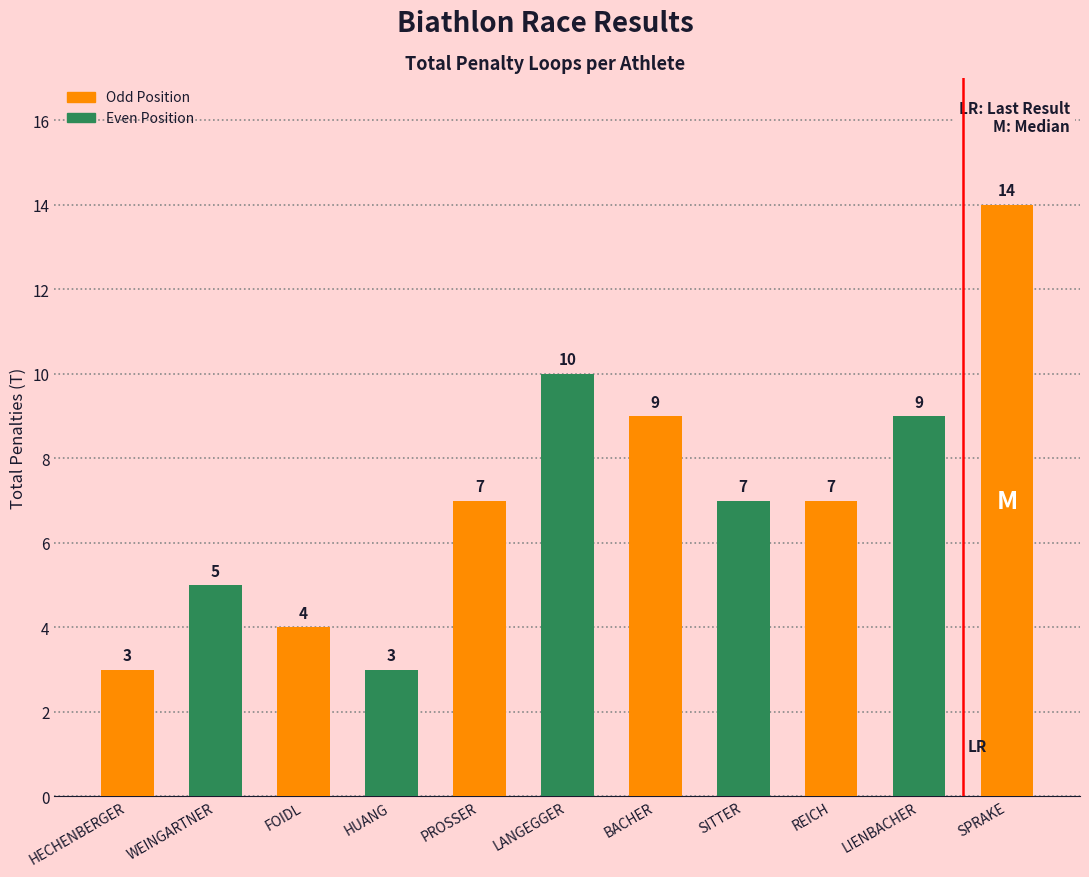

What value does the data have at LANGEGGER, to the nearest 10?

10